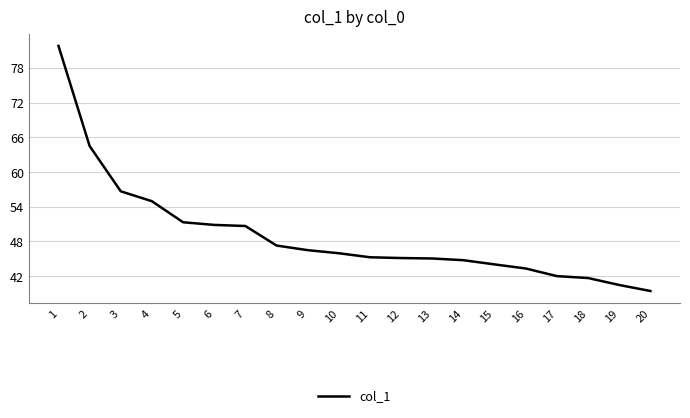

Where does the data first go above 45?

1